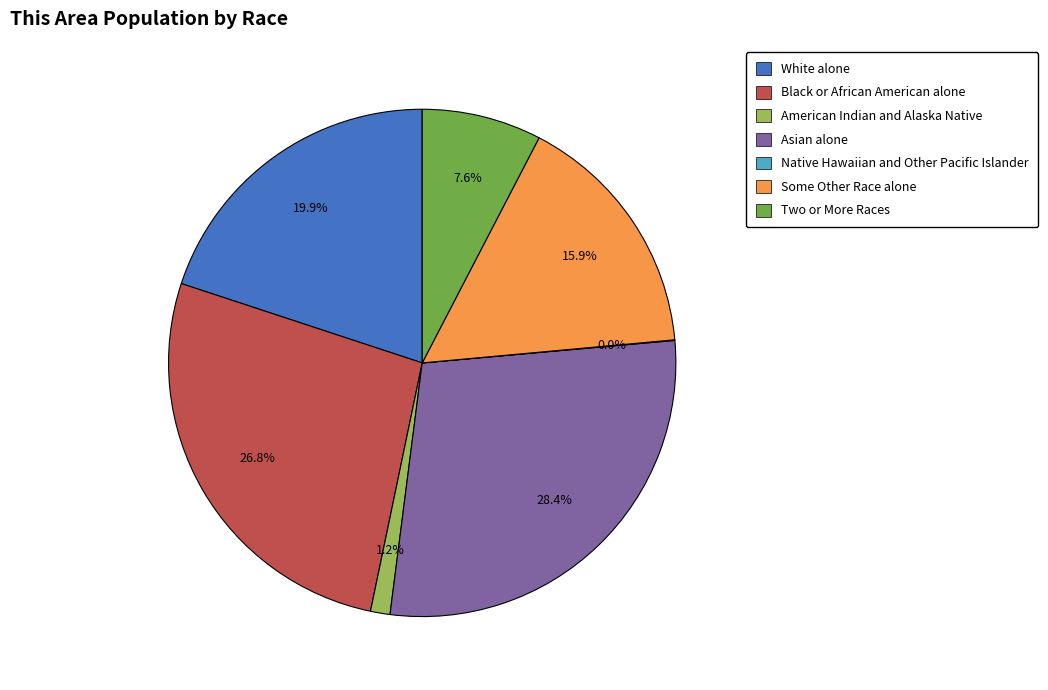

Which slice is the largest?

Asian alone